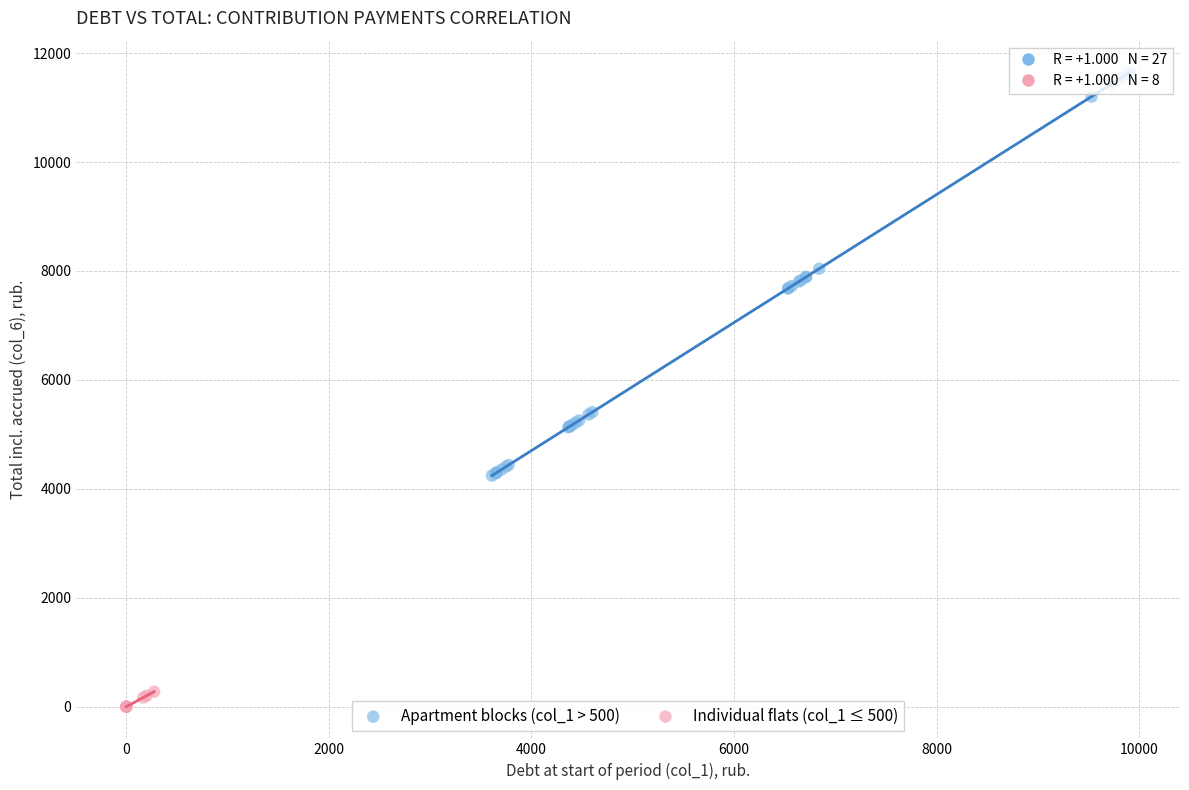

Which series contains the highest Y value?

Apartment blocks (col_1 > 500)